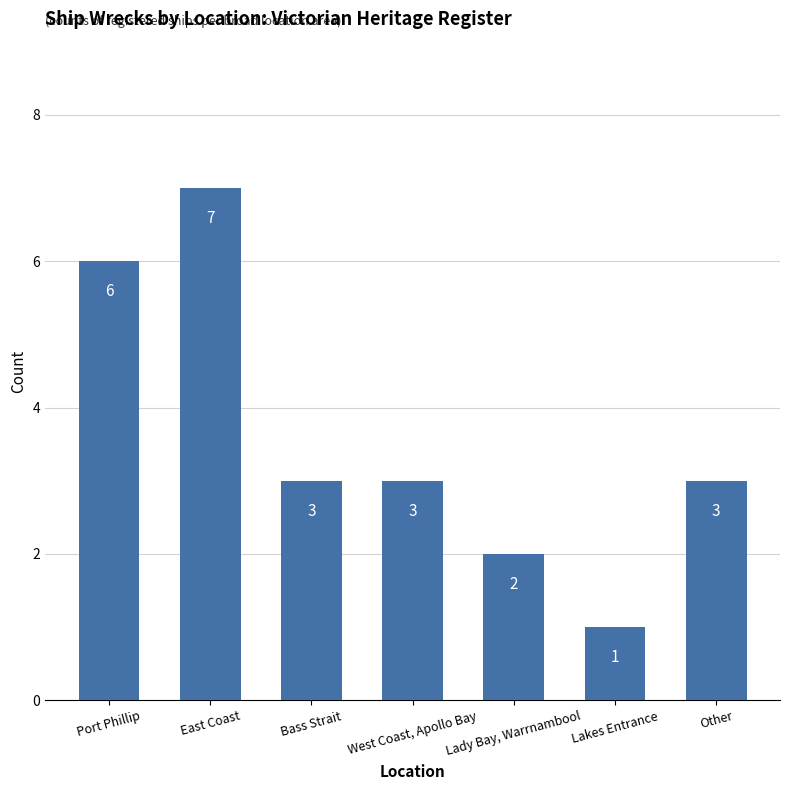

What is the label of the 7th bar from the right?

Port Phillip